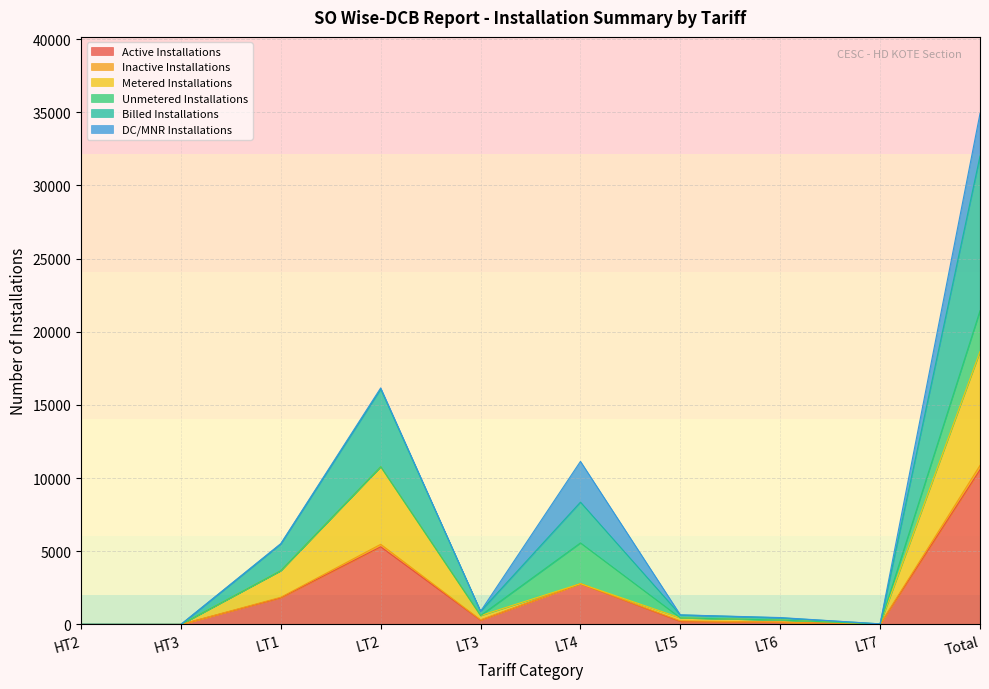

At how many categories does at least one series exceed 3354?

4